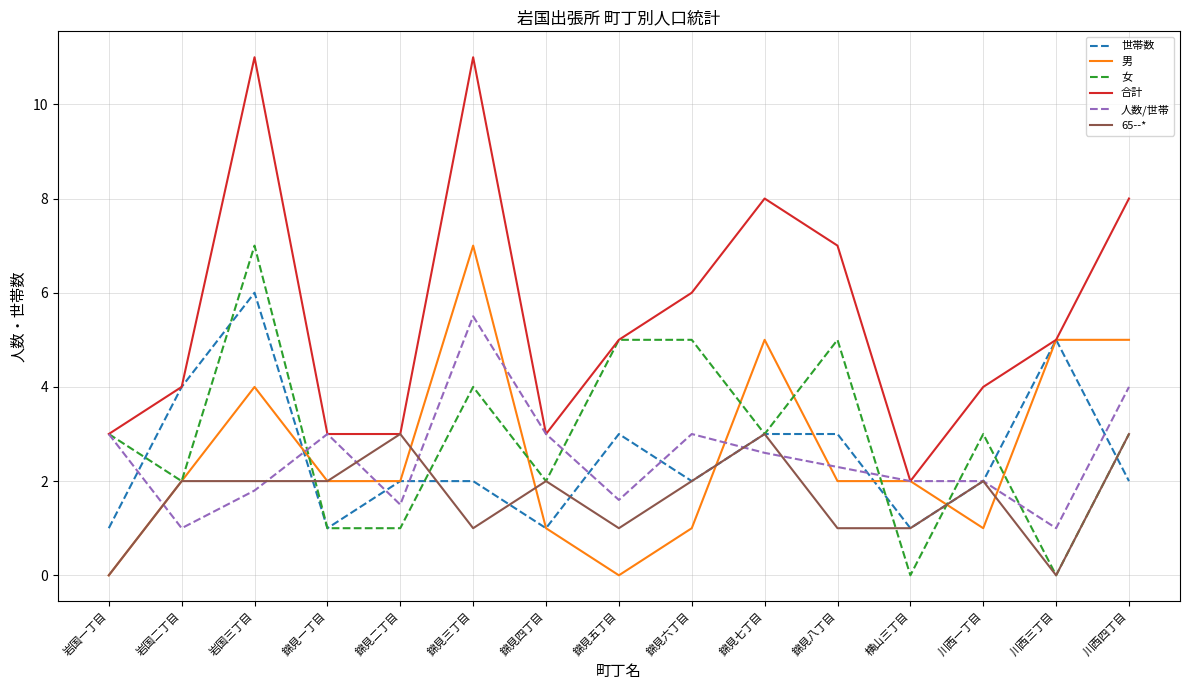

Count the number of categories in the chart.

15